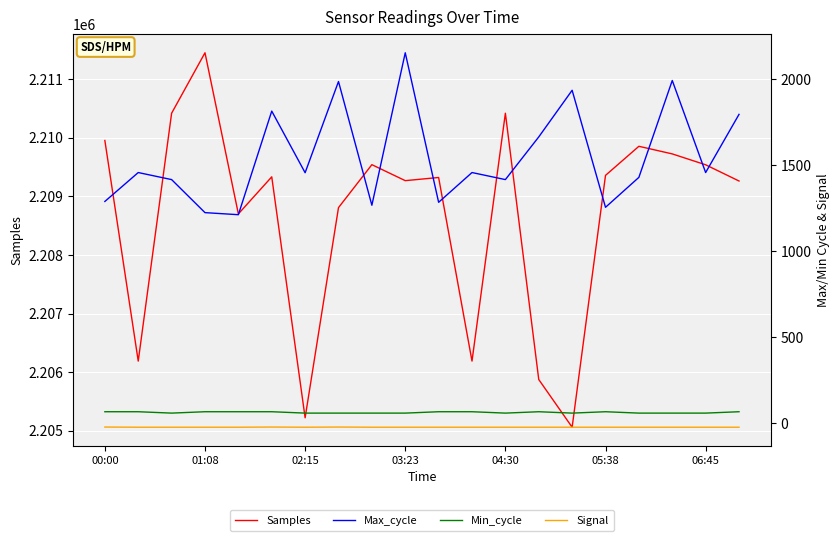

Which series has the largest total across all categories?

Samples